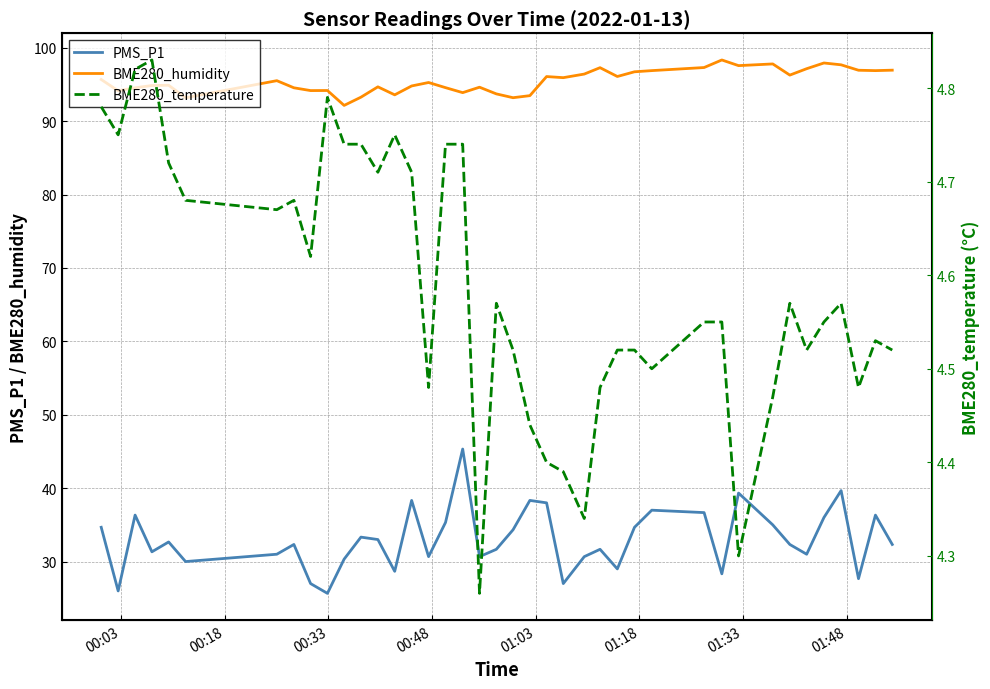

What is the greatest value displayed?

98.3